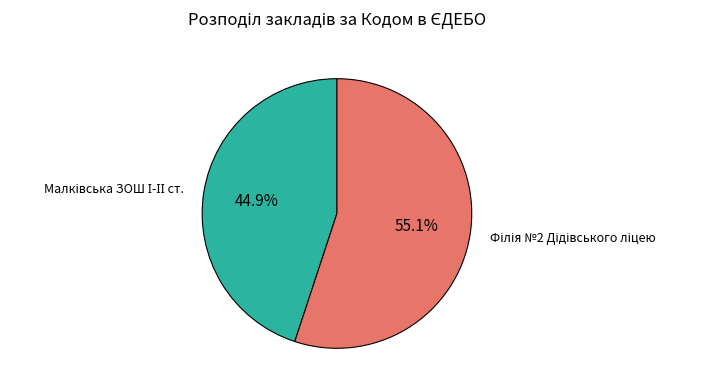

Is there a majority slice in this chart?

Yes